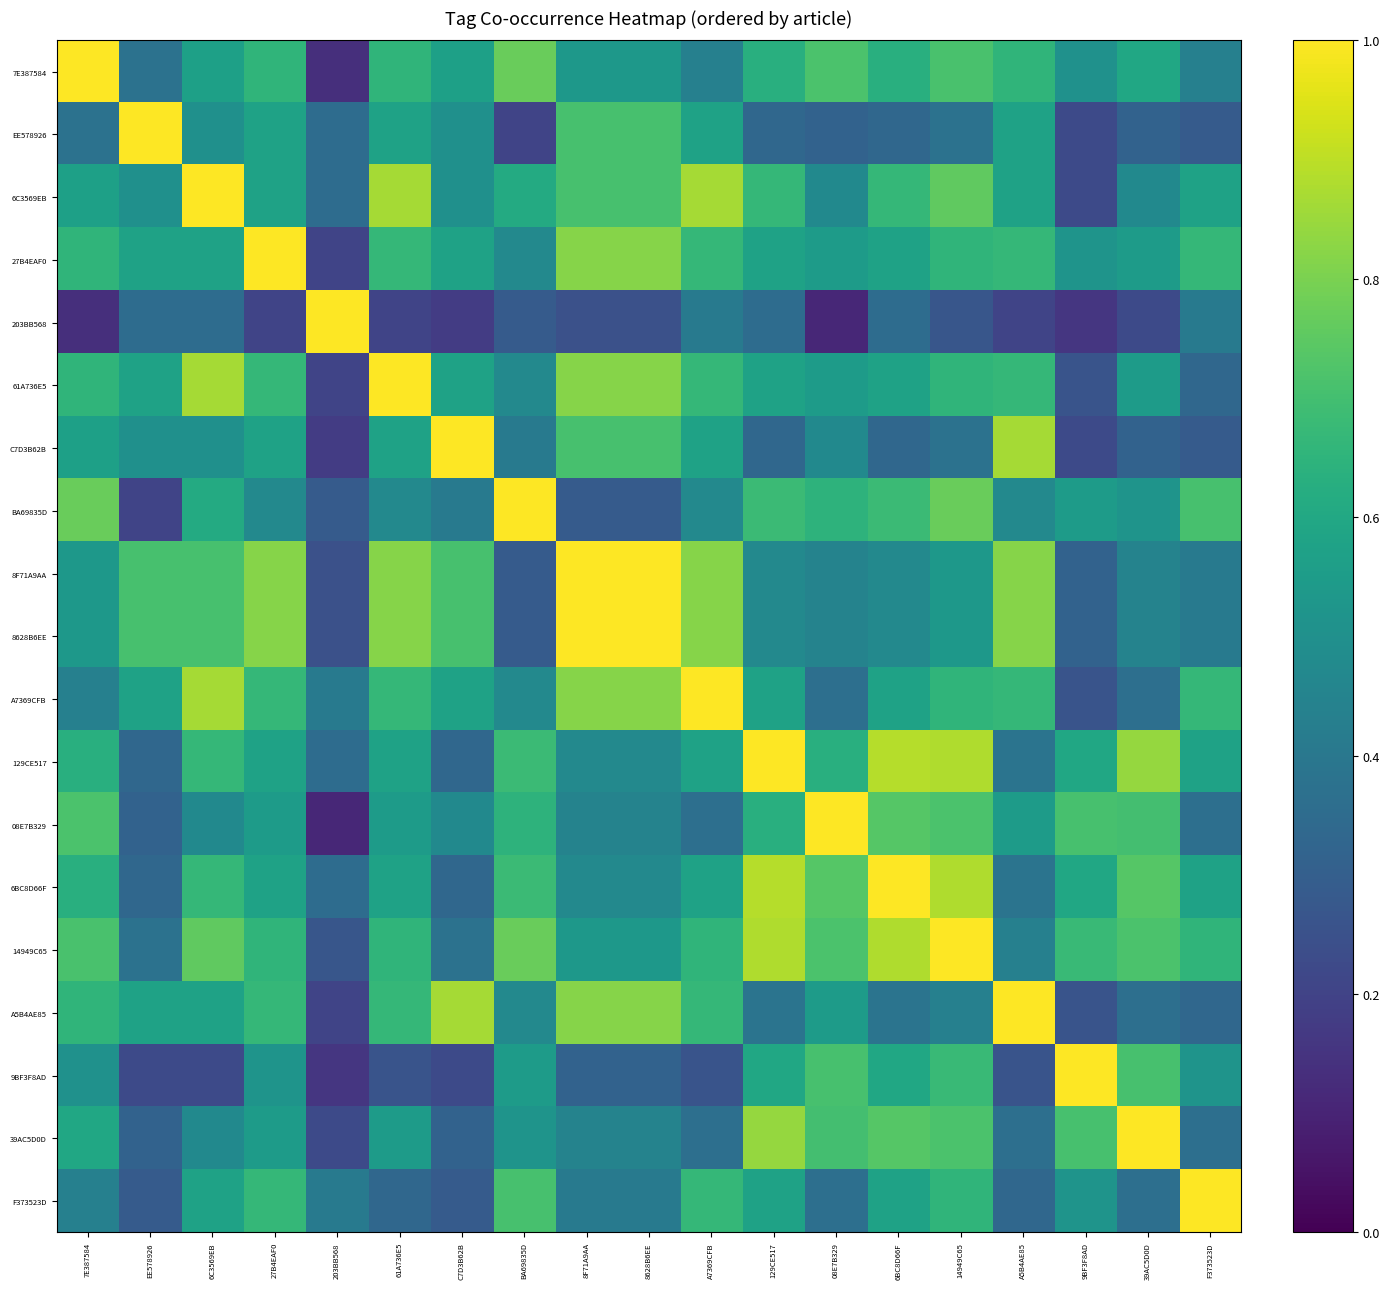

Which series has the largest total across all categories?

14949C65